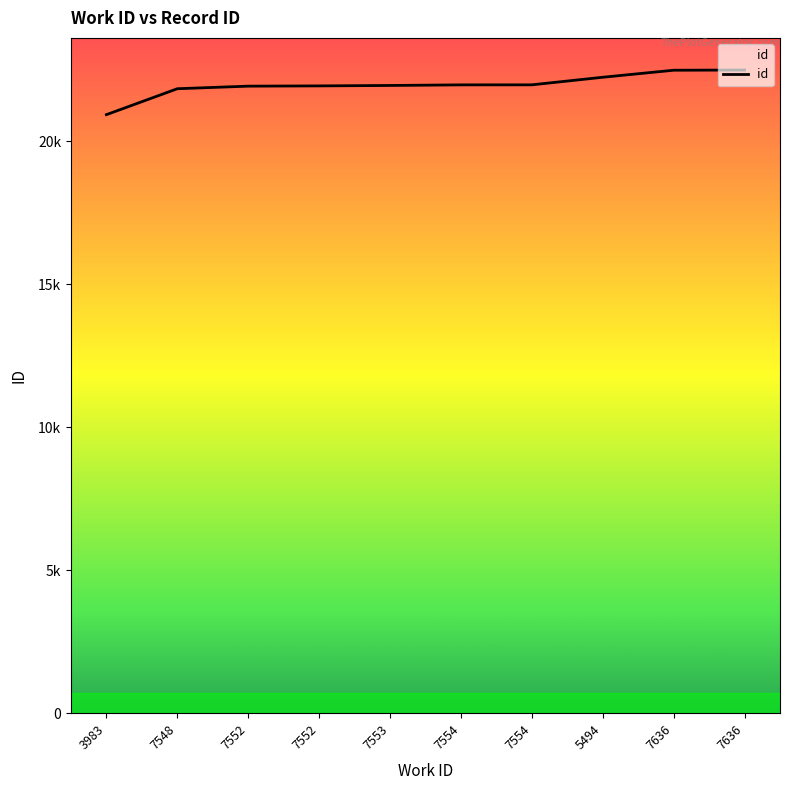

What is the change in value from 3983 to 7548?

+907